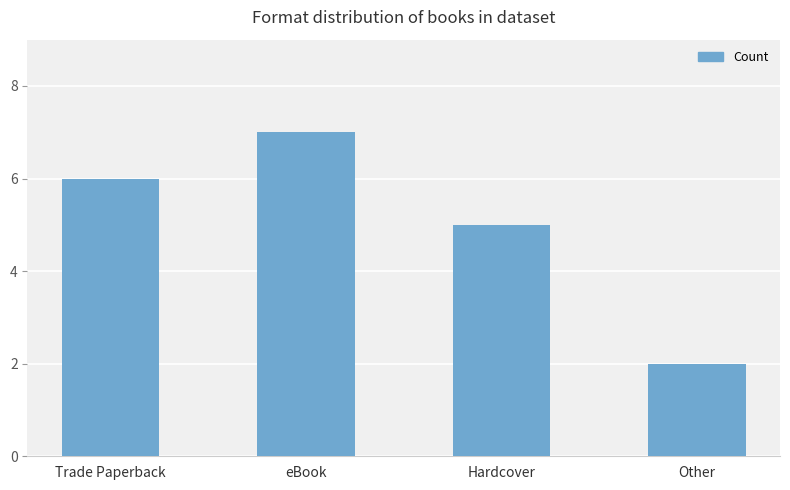

What is the difference between the second highest and second lowest values?

1